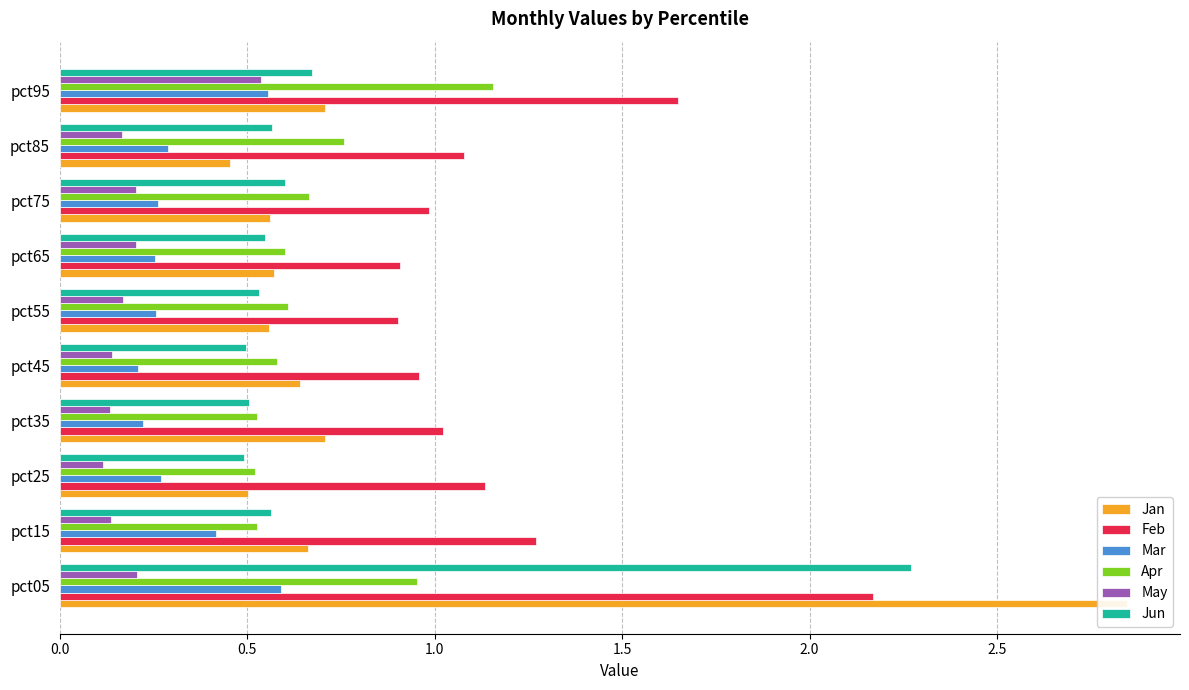

What is the value of the Jan bar at the 5th from the left?

0.6